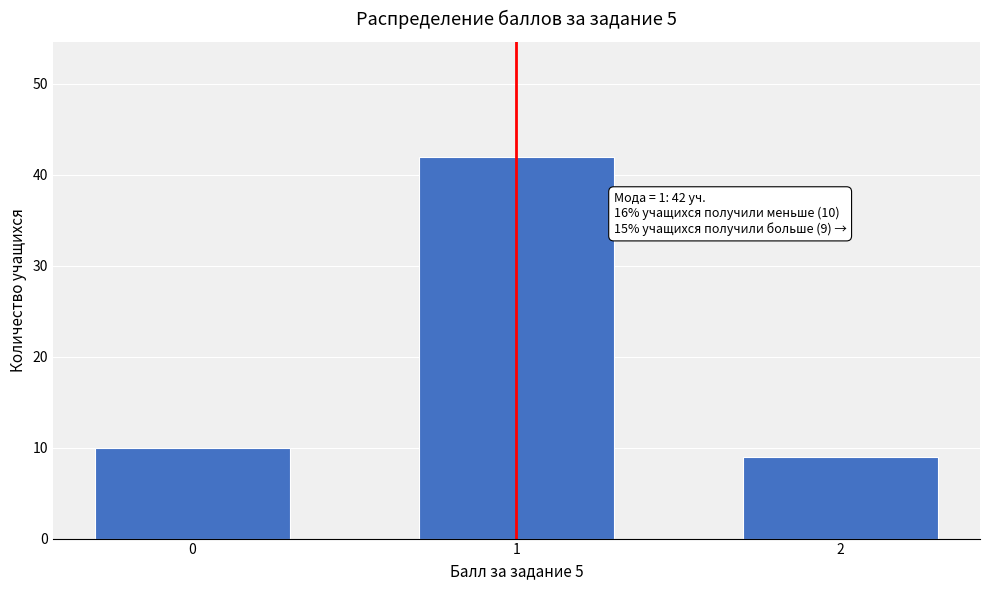

Reading right to left, what are all the values shown in this chart?

2=9	1=42	0=10